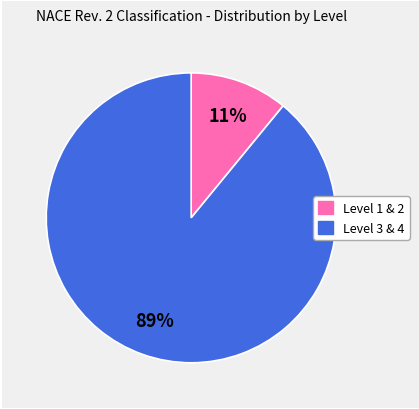

To the nearest percent, what is the average slice percentage?

50%